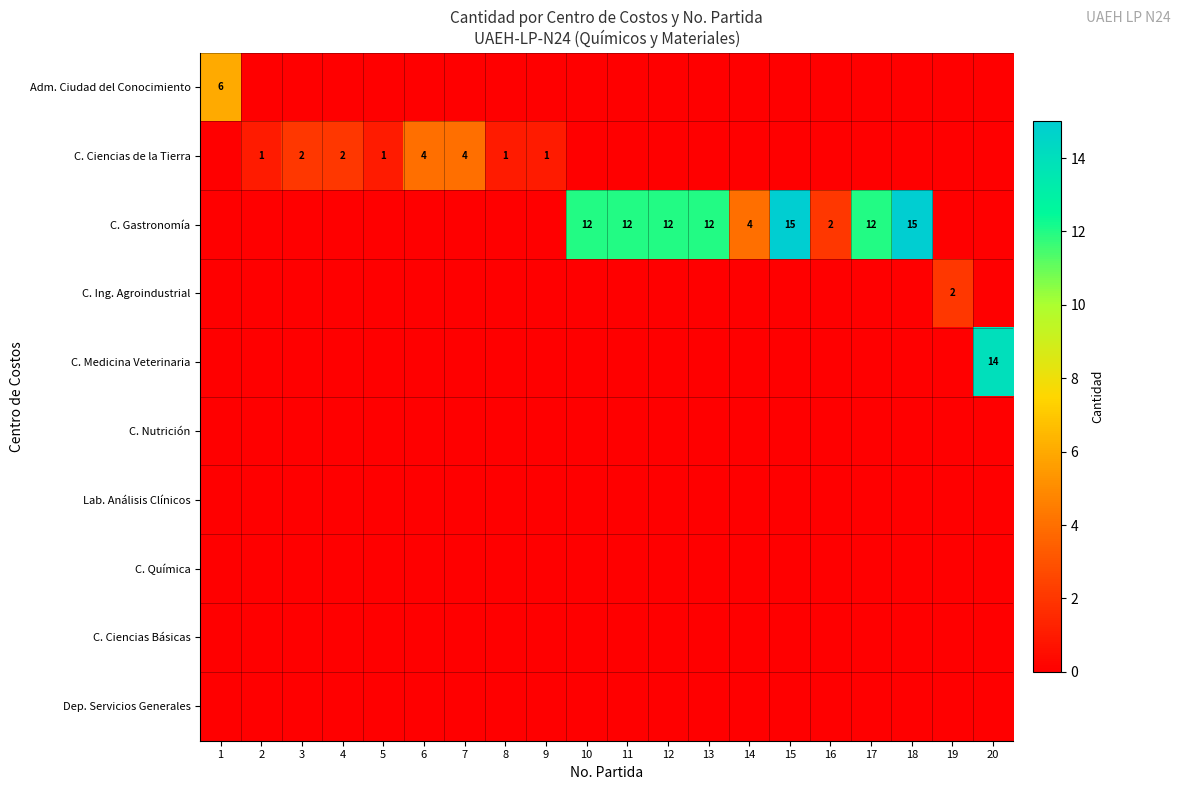

Rank the series at 15 from lowest to highest value.

Adm. Ciudad del Conocimiento, C. Ciencias de la Tierra, C. Ing. Agroindustrial, C. Medicina Veterinaria, C. Nutrición, Lab. Análisis Clínicos, C. Química, C. Ciencias Básicas, Dep. Servicios Generales, C. Gastronomía